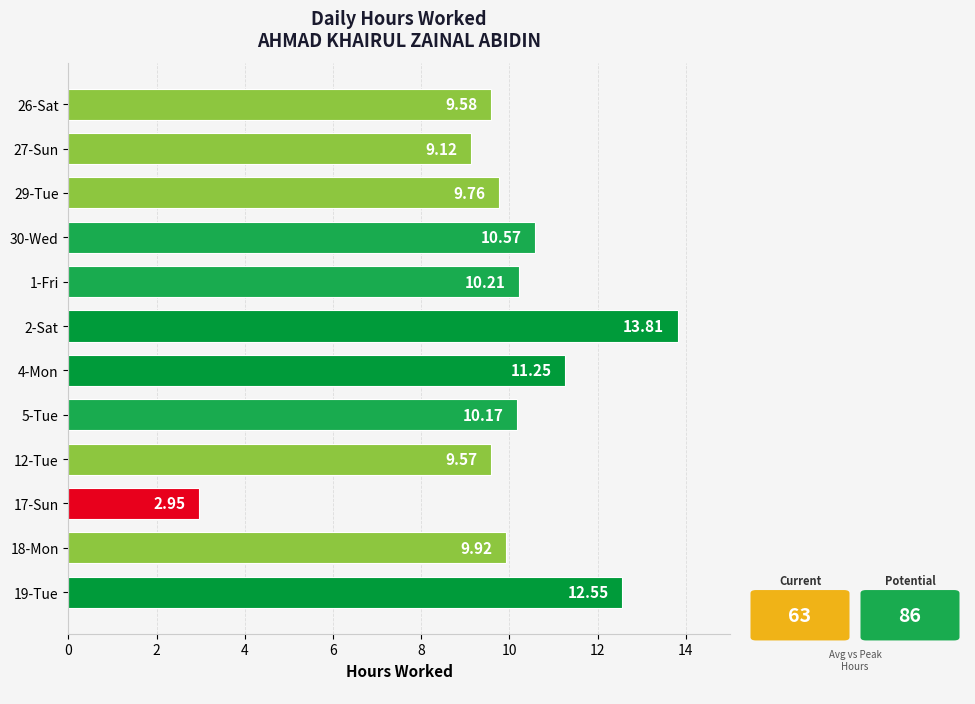

How many values exceed 10?

6